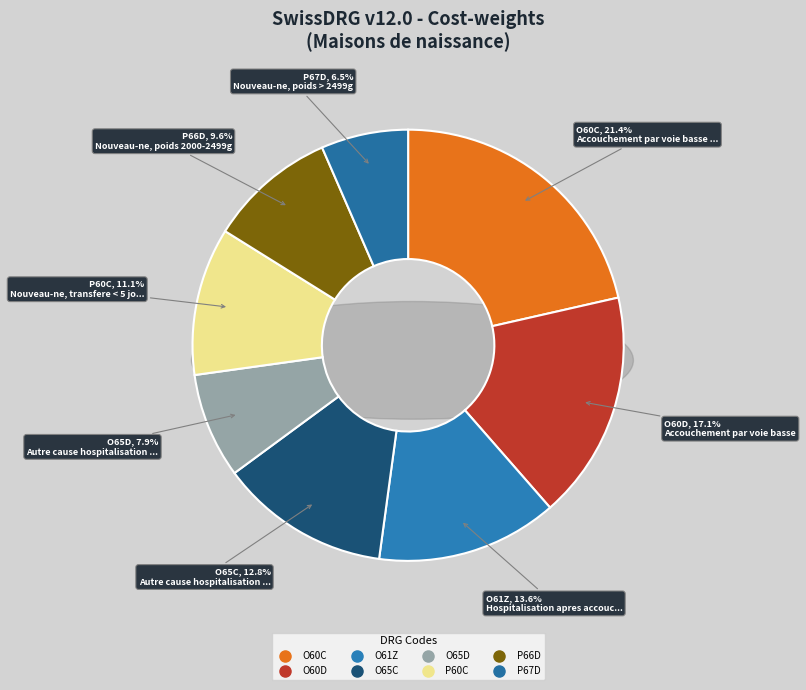

What is the largest slice in the pie chart?

O60C